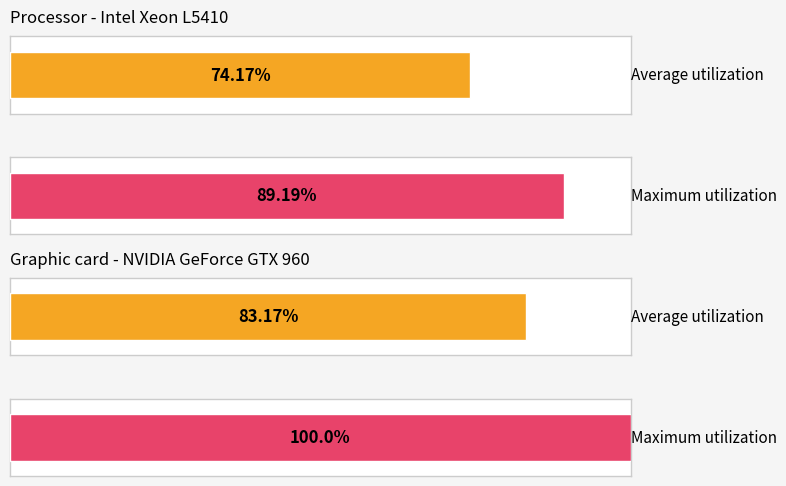

Rank the series at 0 from highest to lowest value.

Maximum utilization, Average utilization